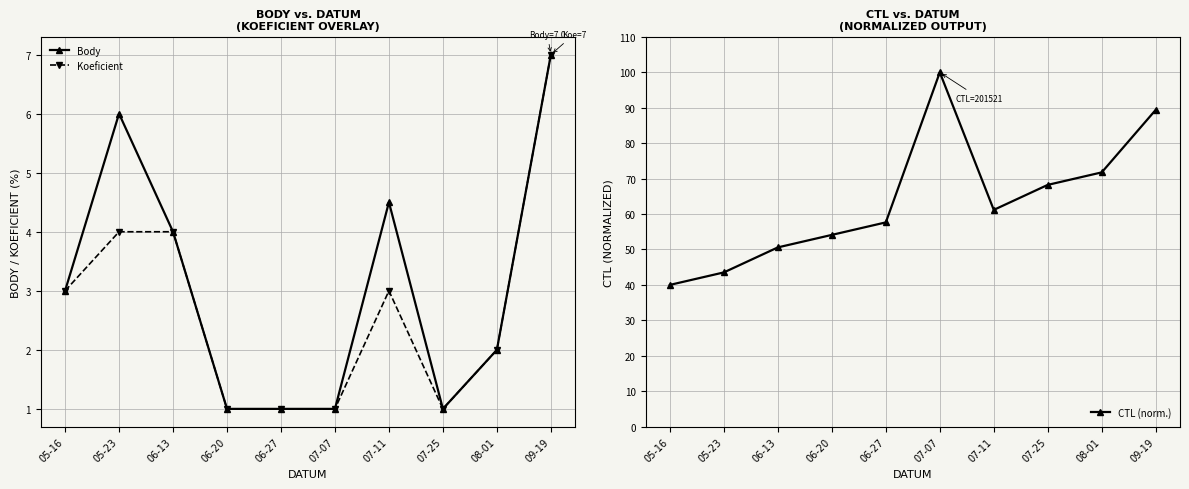

How many values in the Body series are below 3?

5